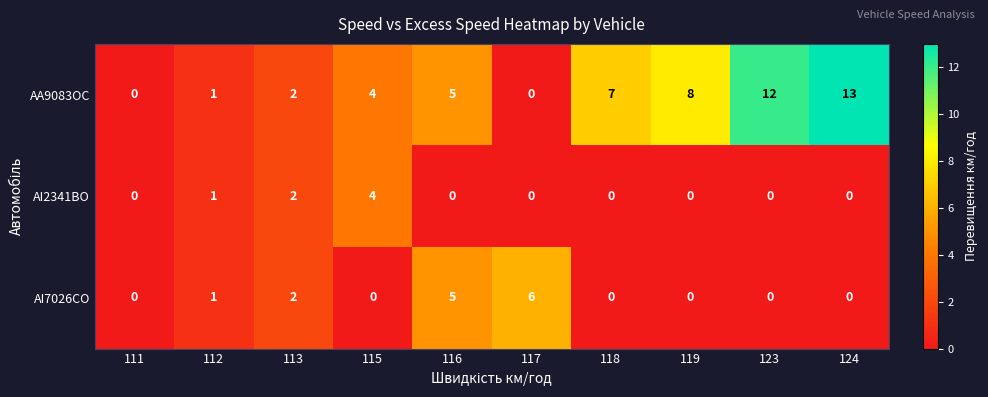

Reading right to left, what are all the values shown in this chart?

AA9083OC: 13	12	8	7	0	5	4	2	1	0
AI2341BO: 0	0	0	0	0	0	4	2	1	0
AI7026CO: 0	0	0	0	6	5	0	2	1	0